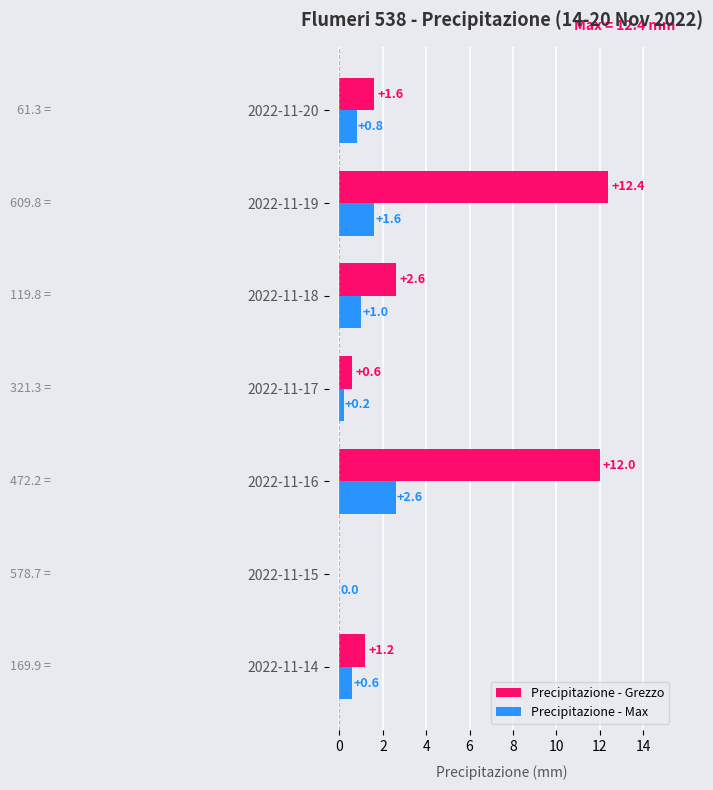

Which series changed the most between 2022-11-19 and 2022-11-20?

Precipitazione - Grezzo